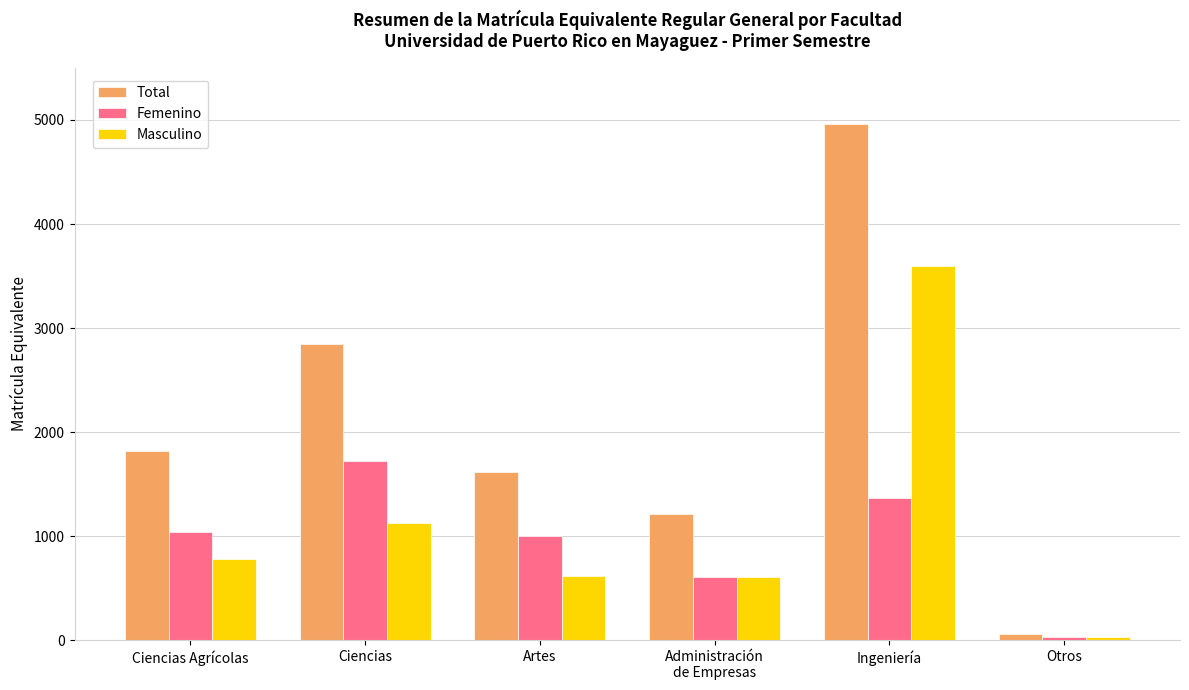

Where does the Femenino series first go above 1043?

Ciencias Agrícolas